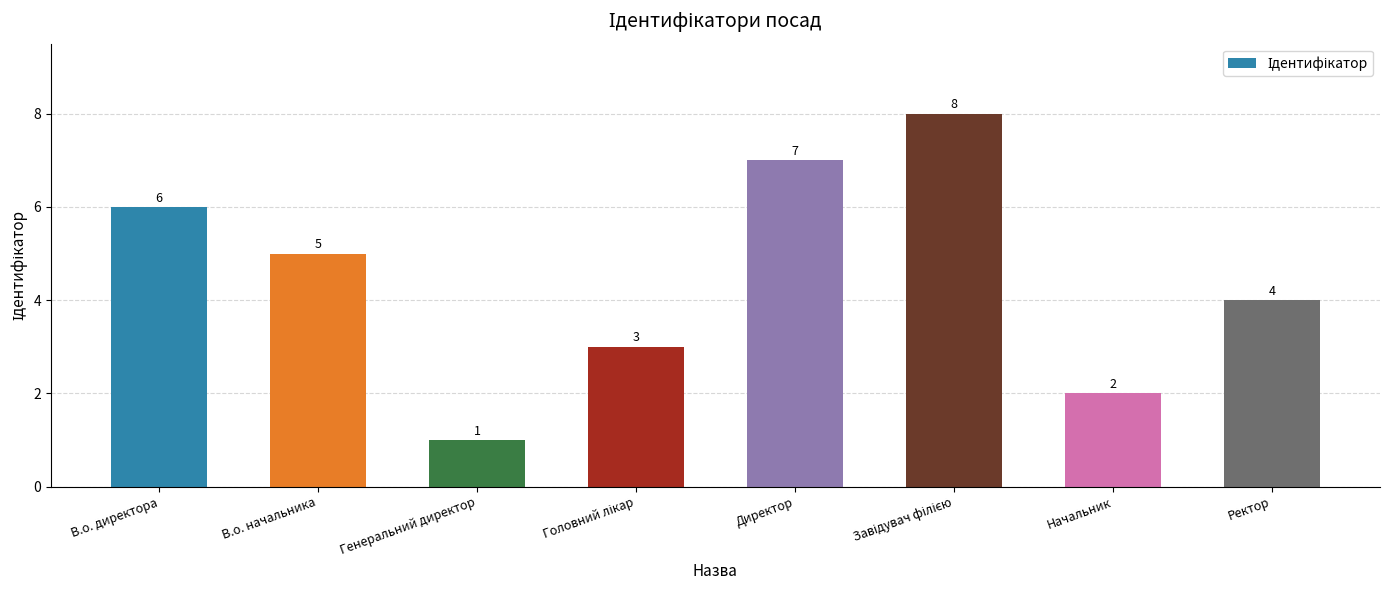

What is the sum of the values at В.о. директора and В.о. начальника?

11